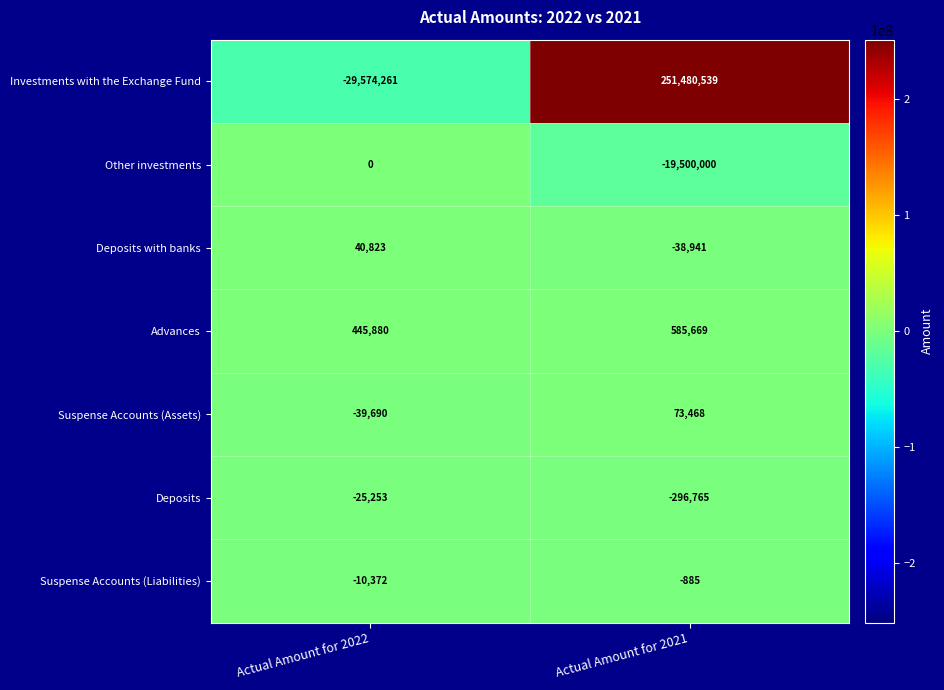

True or false: Other investments has a value of -19500000 at Actual Amount for 2021.

True